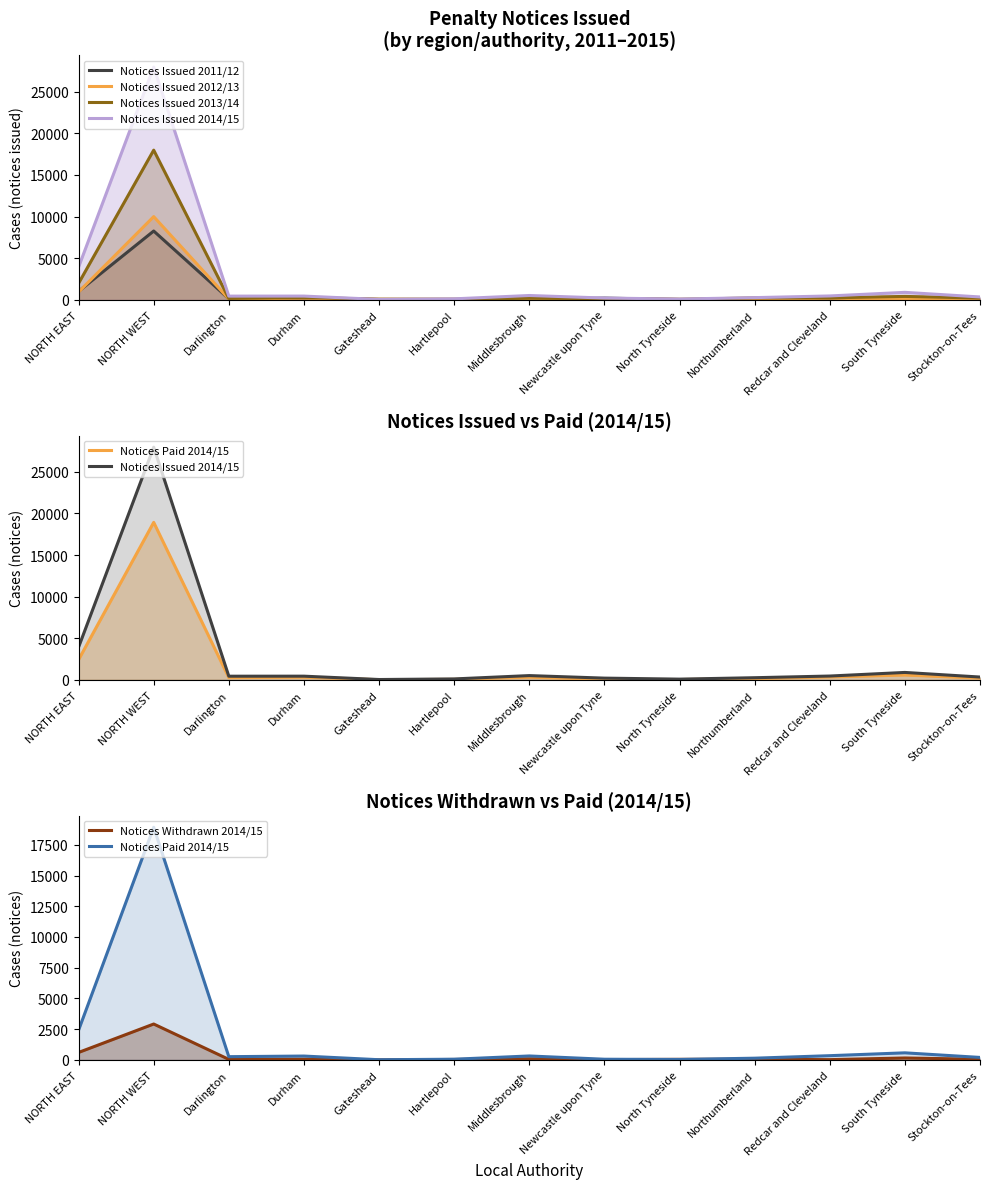

What is the total value across all series at Durham?

1457